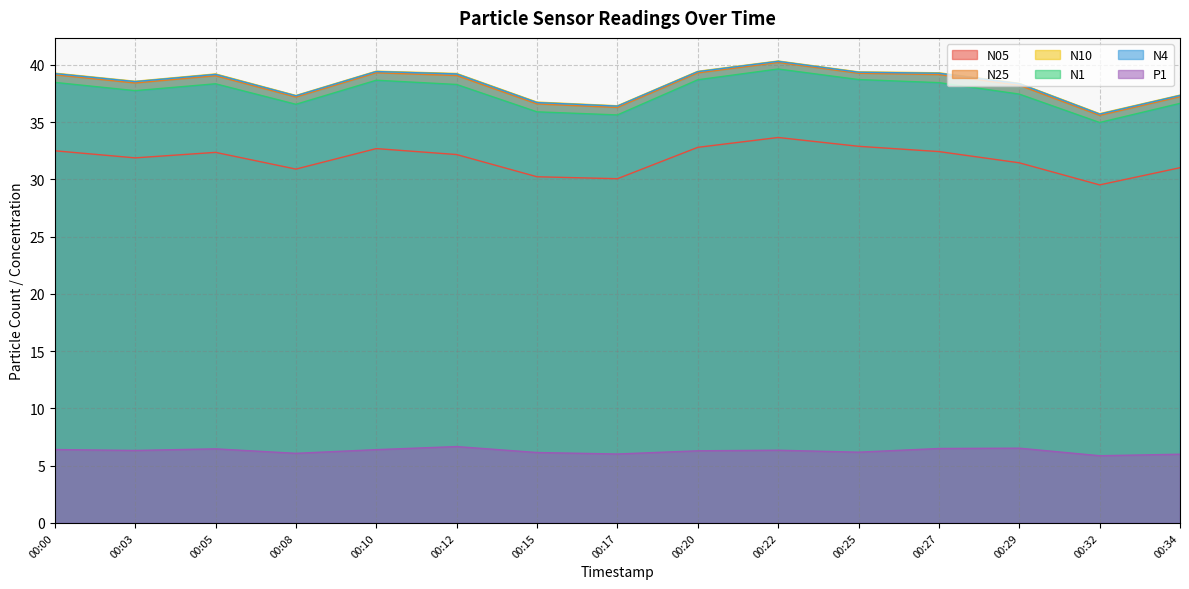

True or false: P1 and N1 intersect in this chart.

False